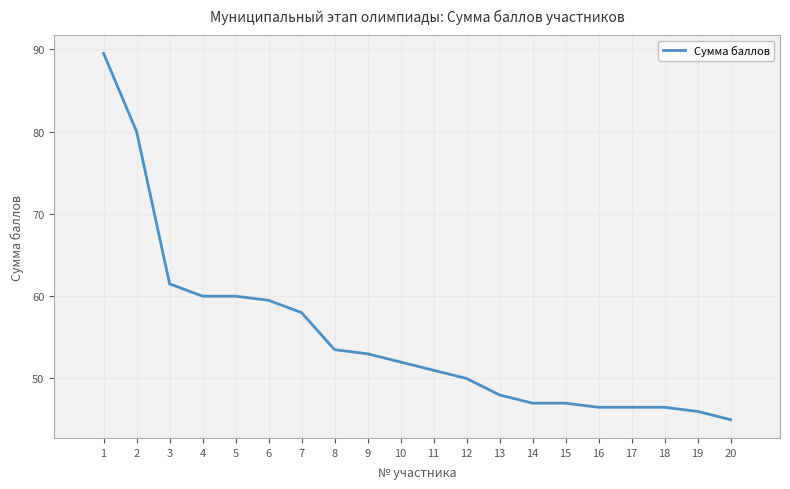

The value at 16 is 65.5. True or false?

False